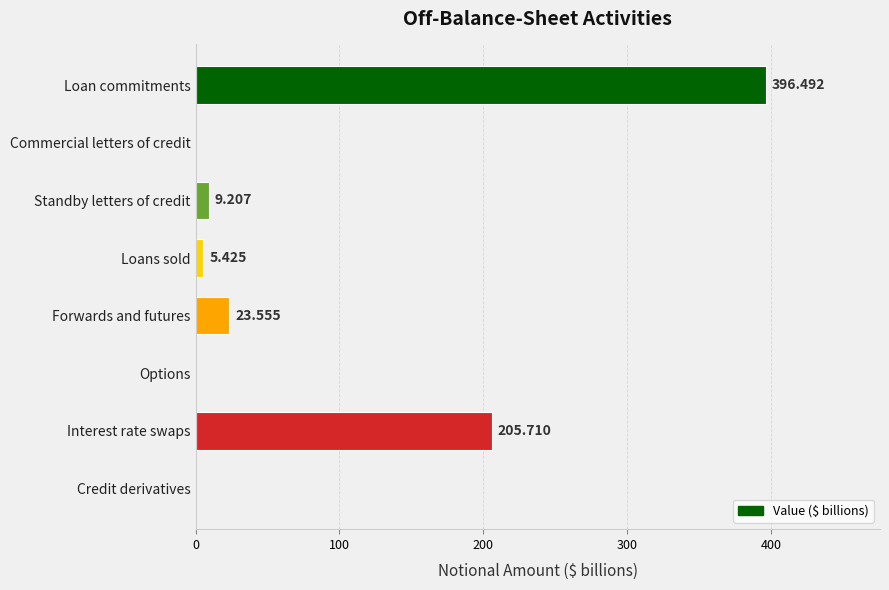

How many series are shown in this chart?

1